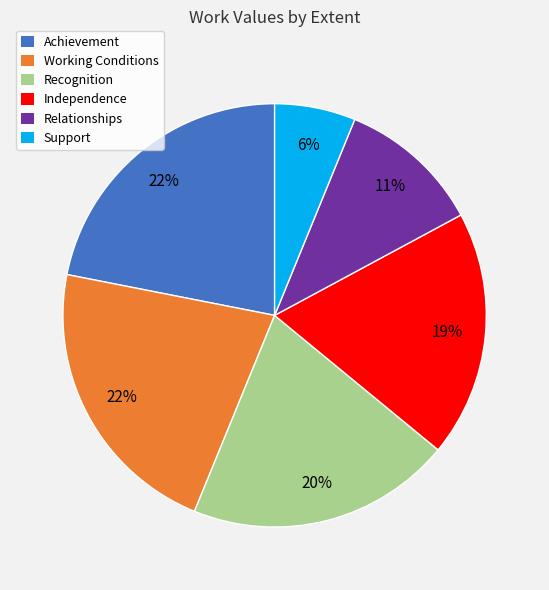

Which has a higher value, Recognition or Working Conditions?

Working Conditions